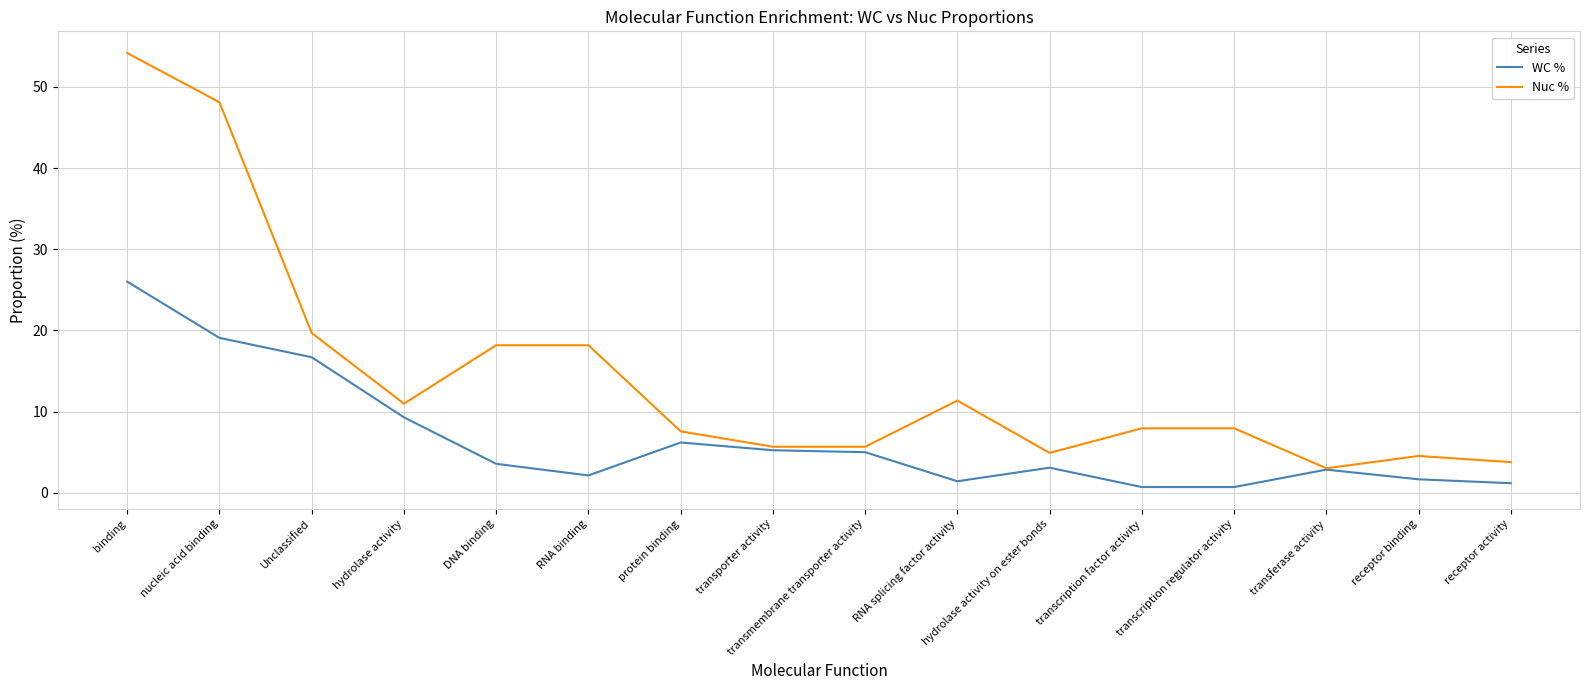

True or false: WC % has a value of 3.6 at DNA binding.

True